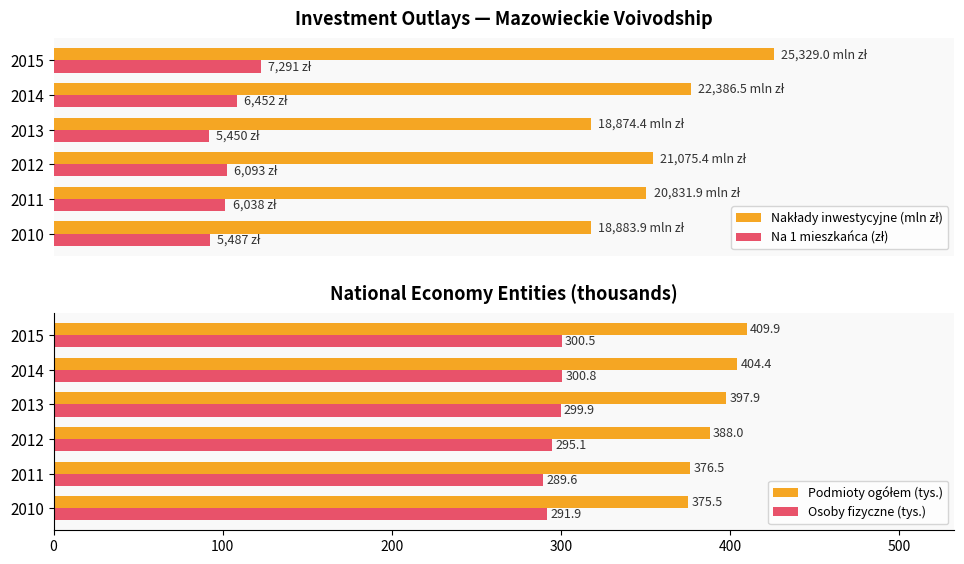

Where is Osoby fizyczne (tys.) nearest to the value 295?

2012